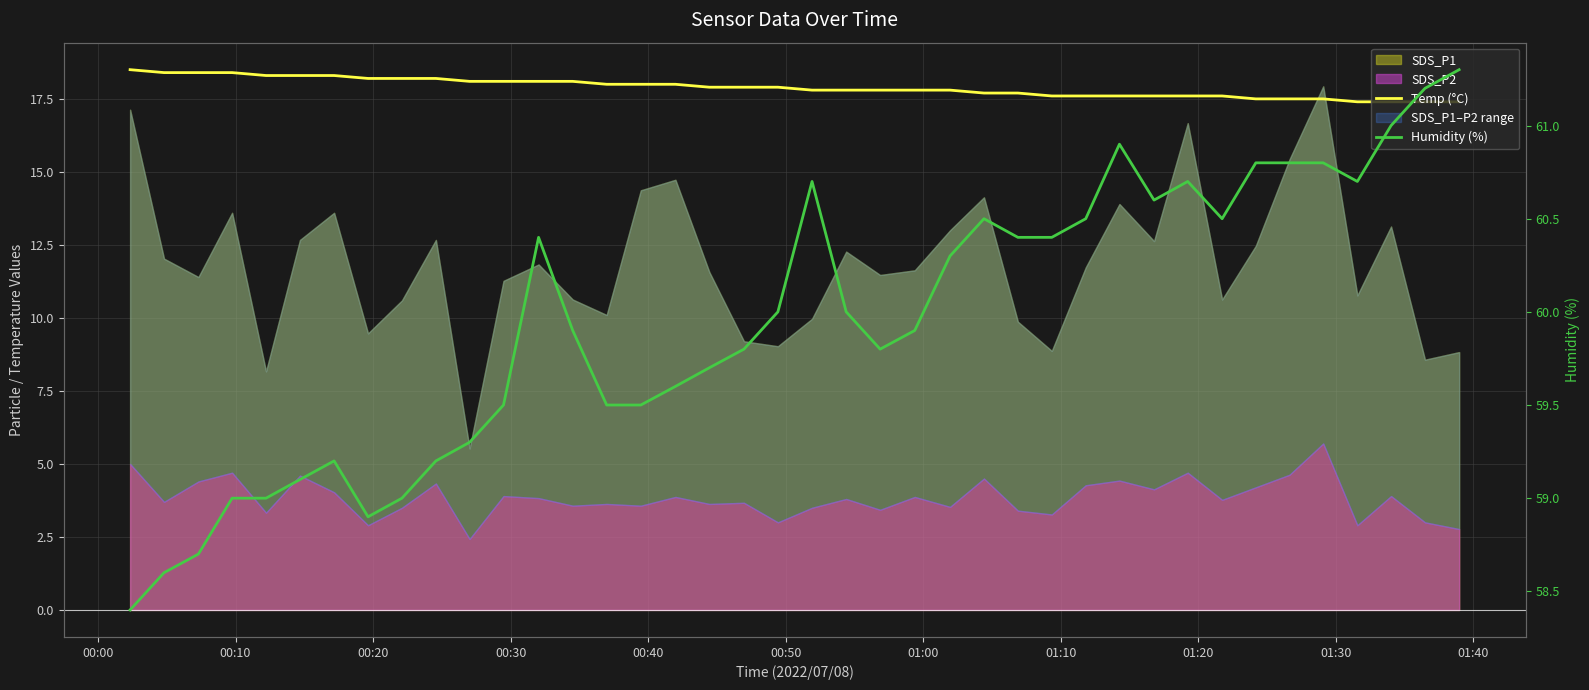

Is it true that Humidity (%) equals 36.3 at 00:40?

False